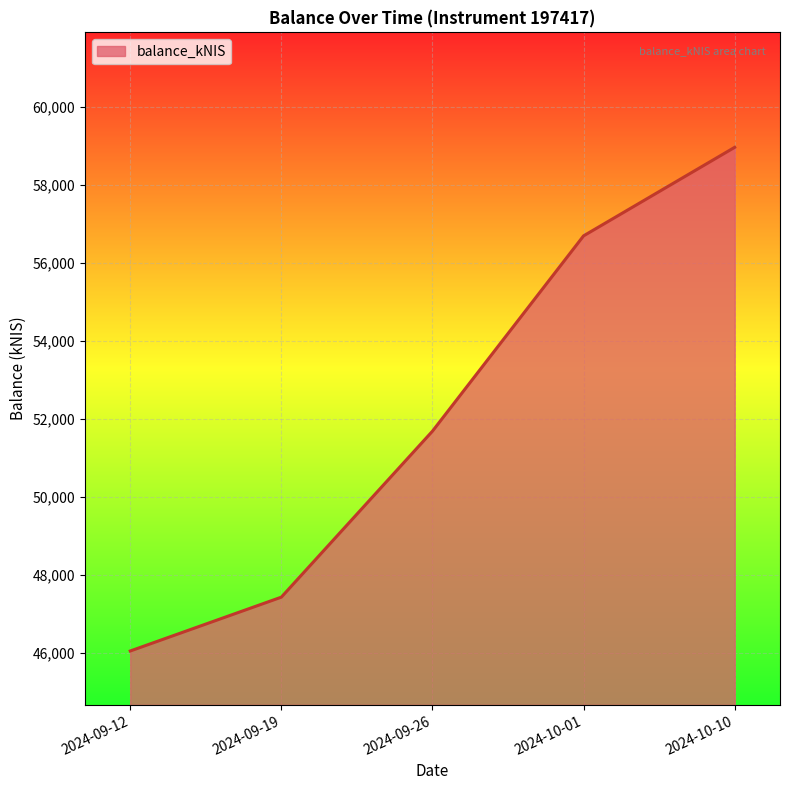

What is the change in value from 2024-09-12 to 2024-09-26?

+5636.4